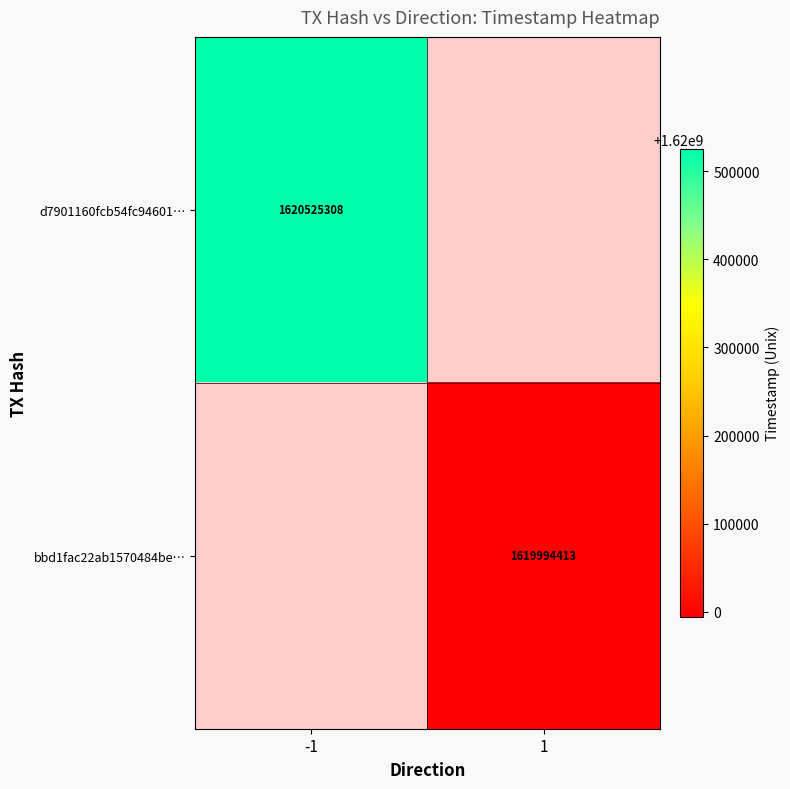

At how many categories does at least one series exceed 1620180410?

1